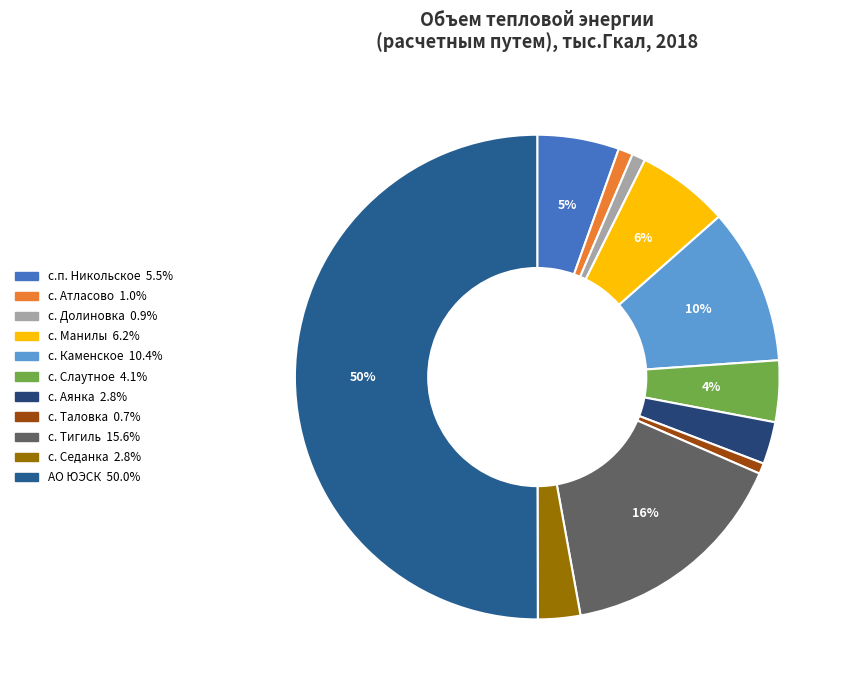

Which slice is the smallest?

с. Таловка